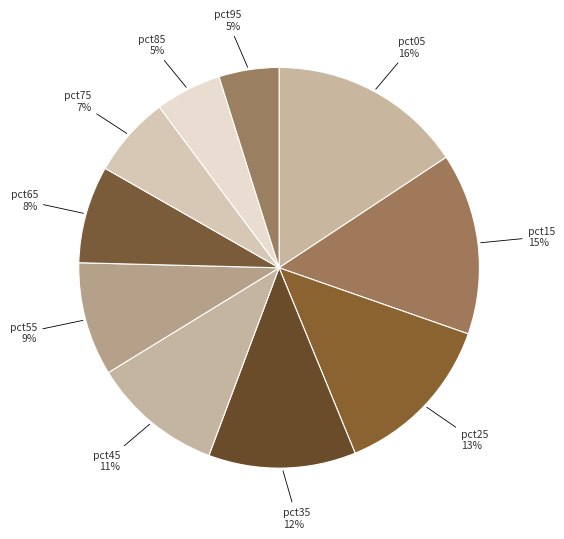

Is pct15 the majority of the pie?

No